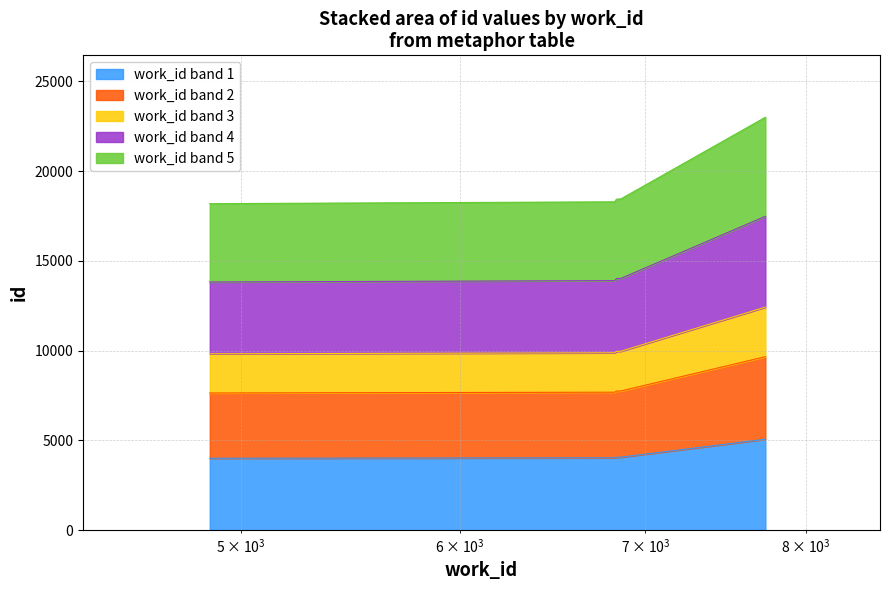

The chart shows a value of 5061.5 at 7734. True or false?

True